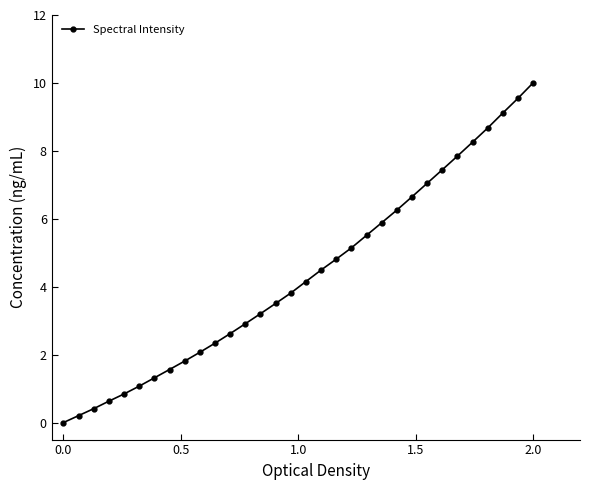

Count the number of categories in the chart.

32